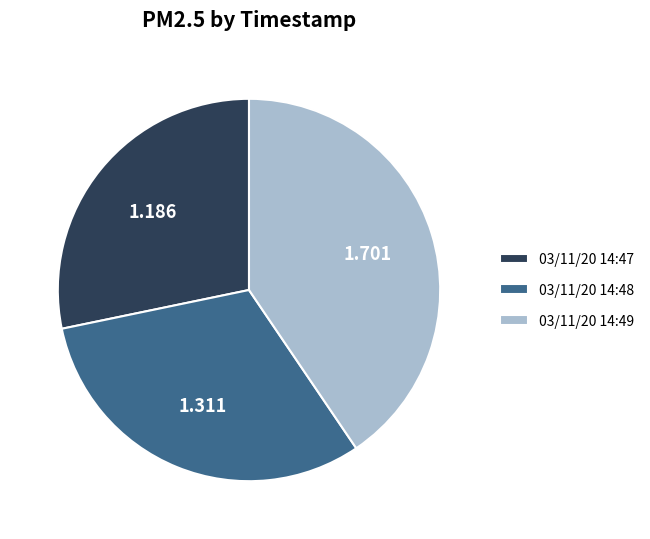

Do 03/11/20 14:49 and 03/11/20 14:48 together represent more than half of the pie?

Yes